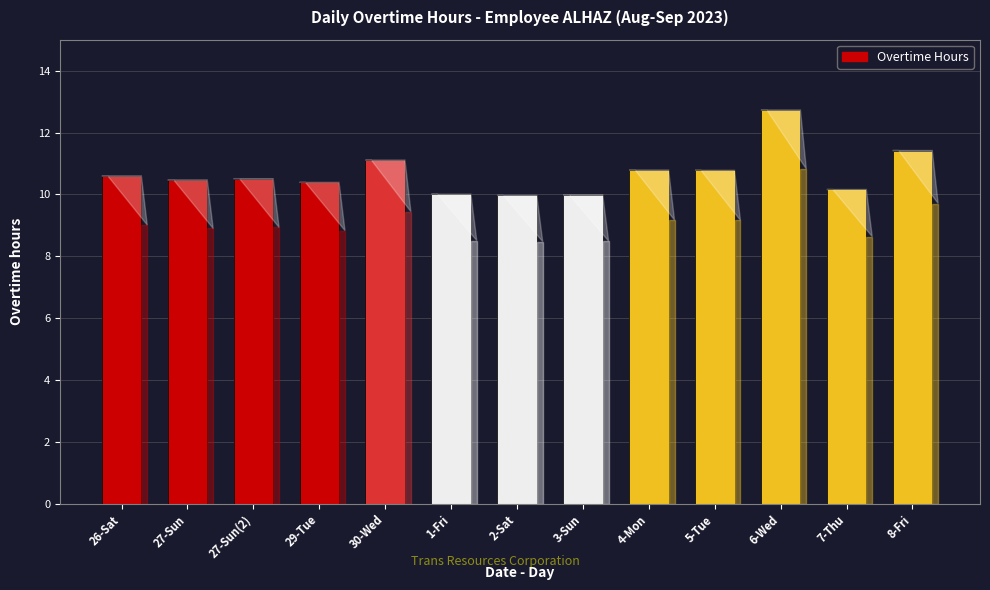

What is the greatest value displayed?

12.7